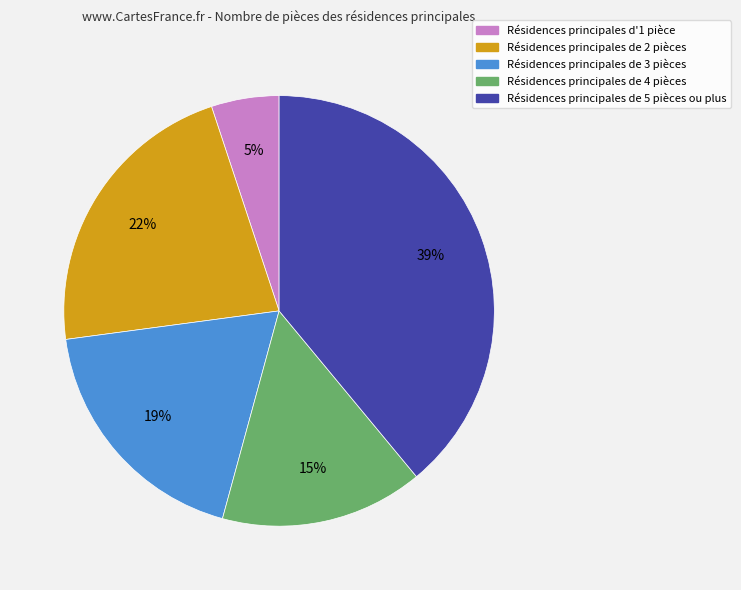

To the nearest percent, what is the average slice percentage?

20%